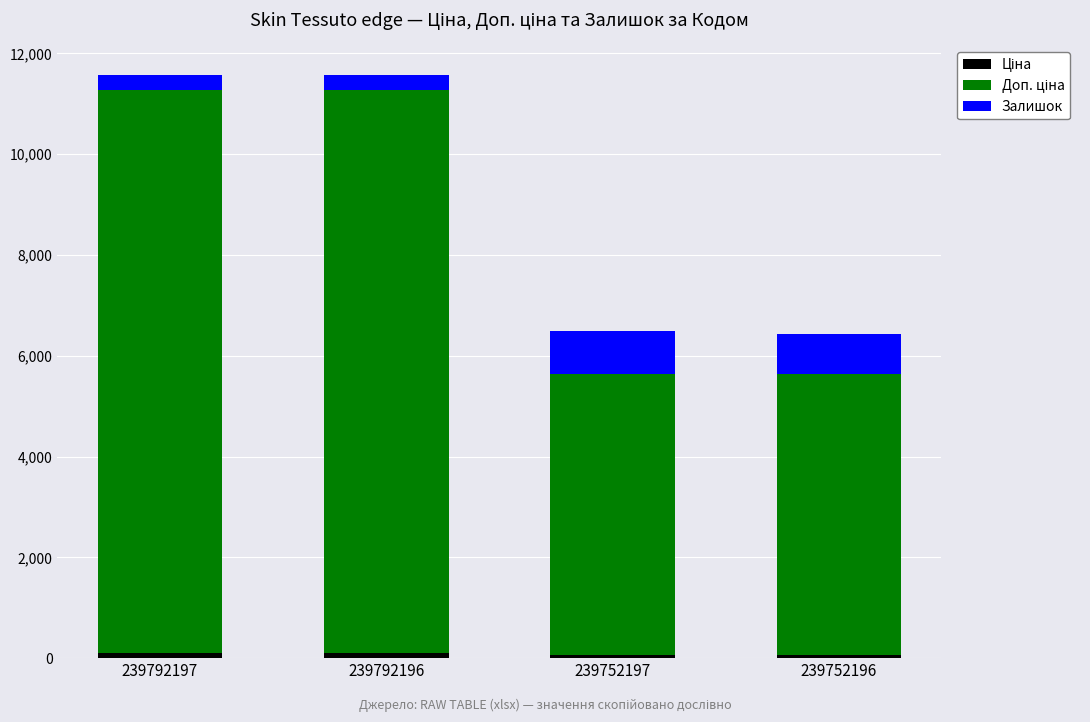

At 239752196, list the series in order from smallest to largest.

Ціна, Залишок, Доп. ціна